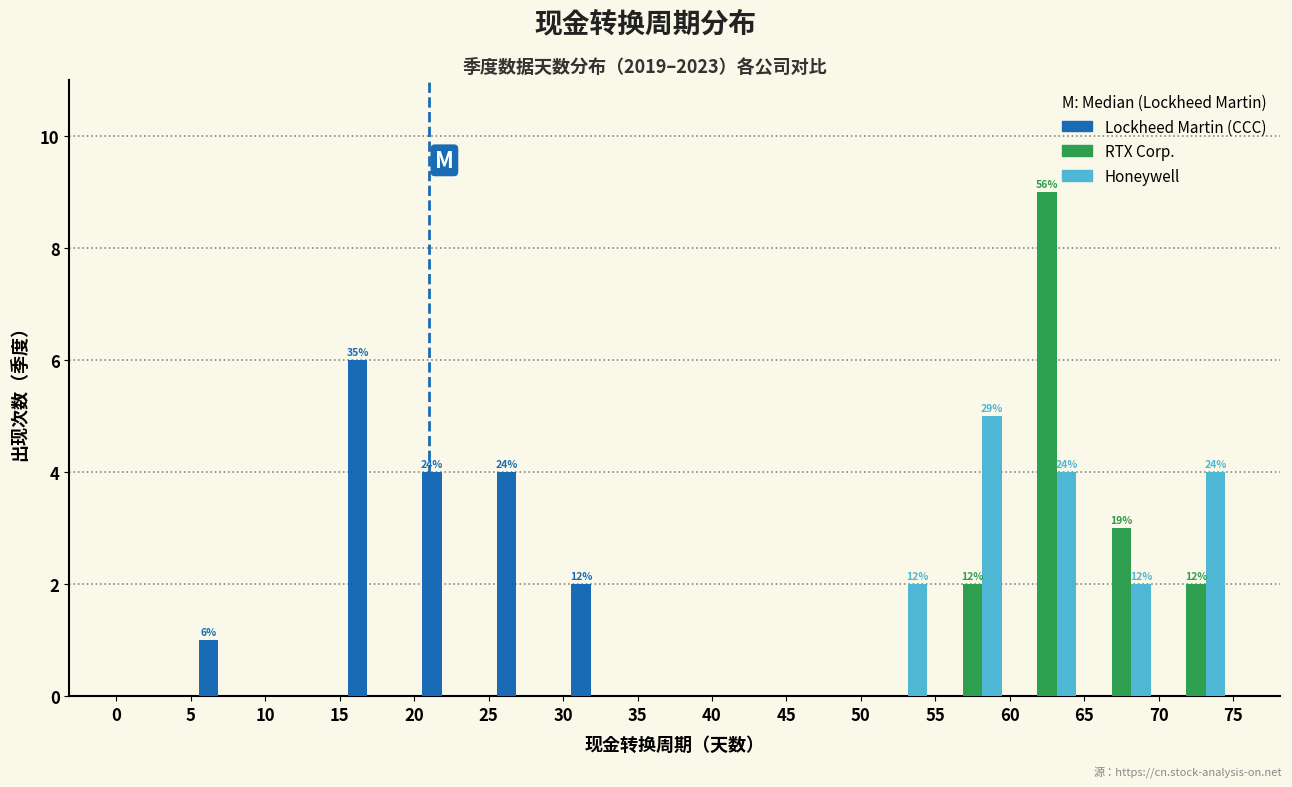

In the Honeywell series, which range on the x-axis has the tallest bar?

55 to 60